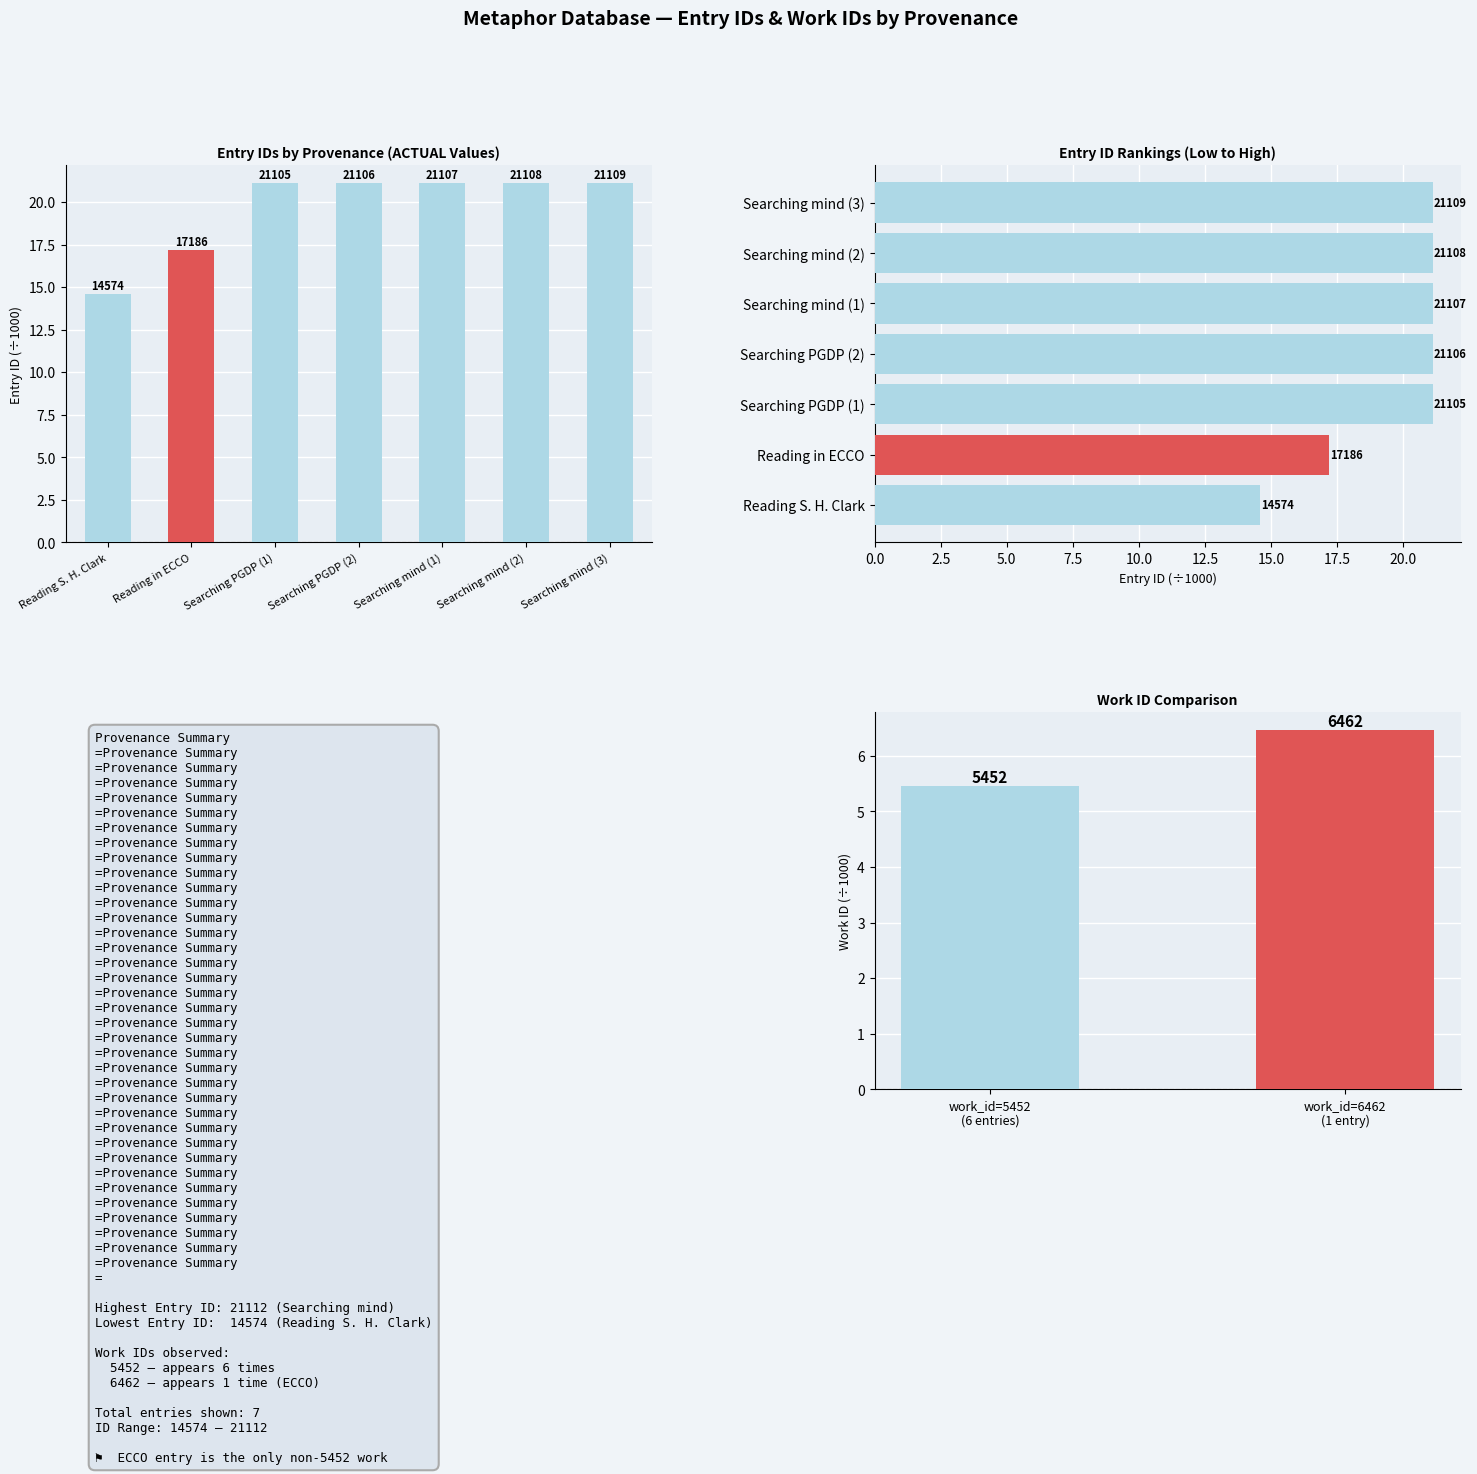

How many values exceed 21?

5